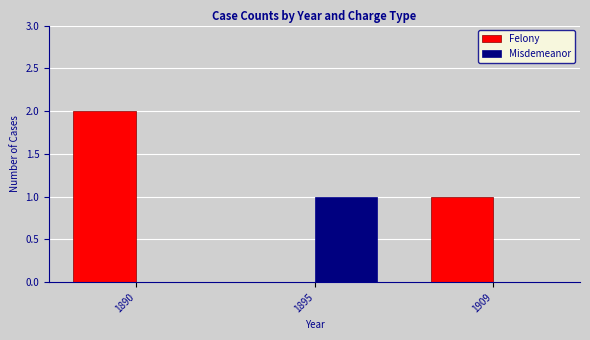

What is the sum of all Felony values?

3